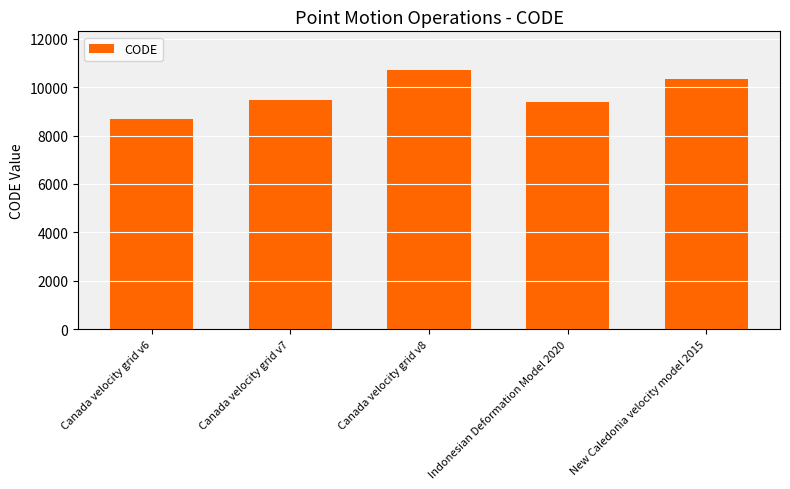

How many bars are there in total?

5